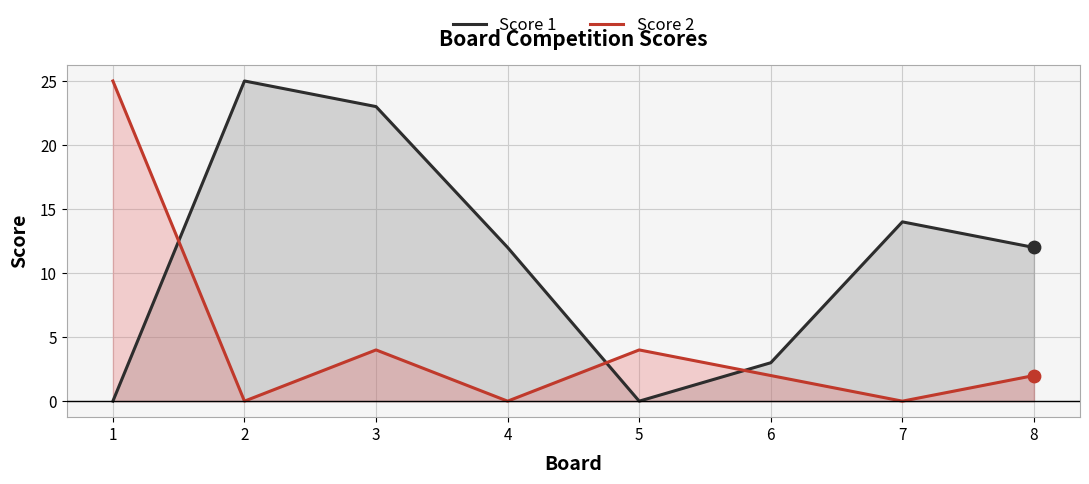

At which category is the sum across all series the highest?

3